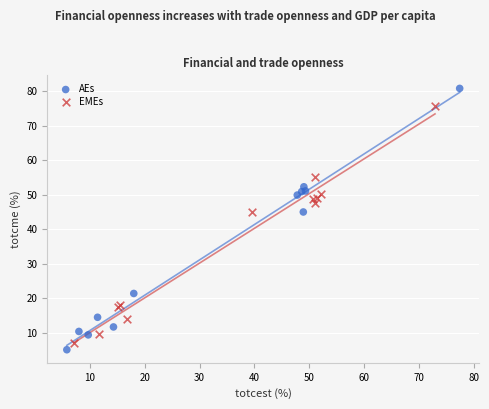

Which series reaches the maximum Y coordinate?

AEs